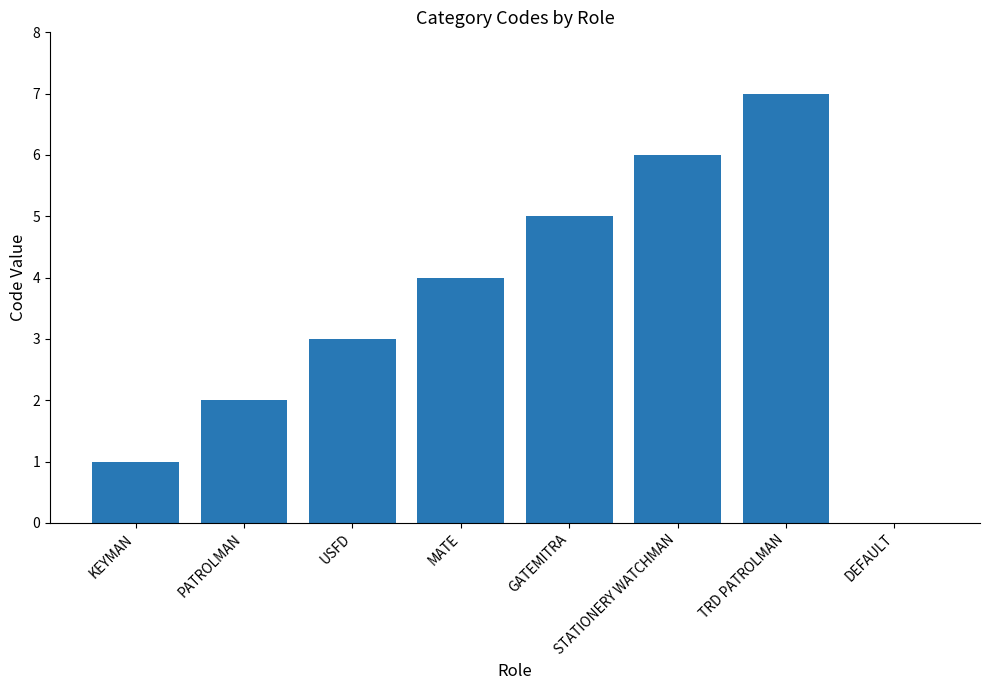

Reading right to left, transcribe all the data shown in this chart.

DEFAULT=0	TRD PATROLMAN=7	STATIONERY WATCHMAN=6	GATEMITRA=5	MATE=4	USFD=3	PATROLMAN=2	KEYMAN=1